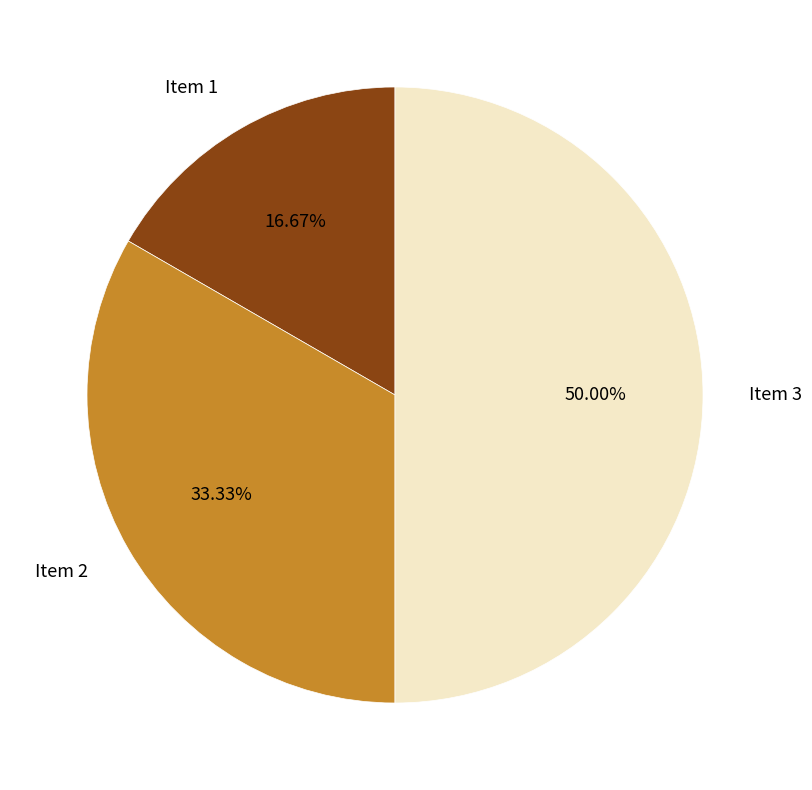

Is it true that Item 3 is 37% of the pie?

False